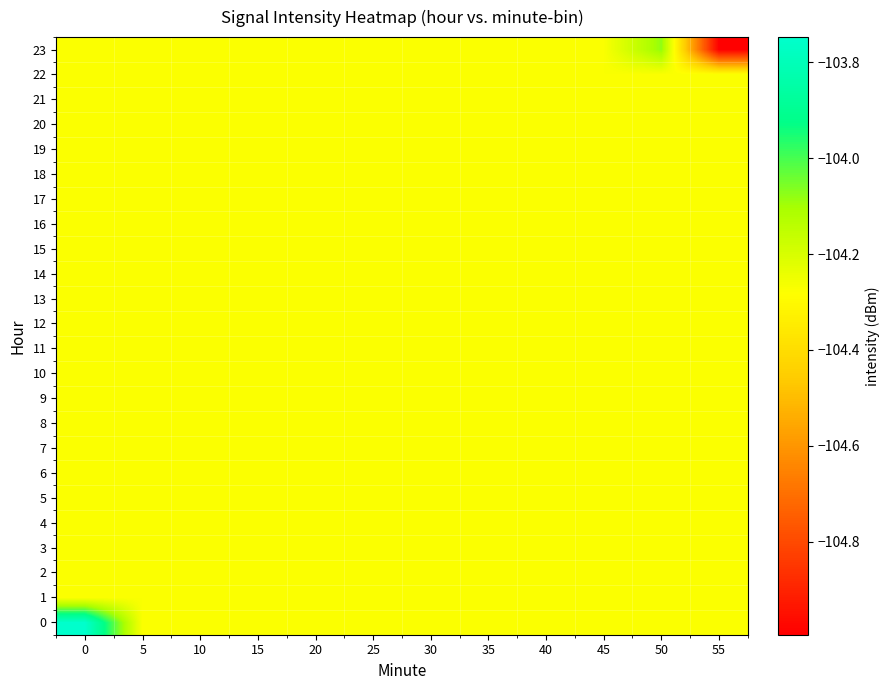

Reading left to right, list all the values displayed in this chart.

0: 0=-103.7	5=-104.3	10=-104.3	15=-104.3	20=-104.3	25=-104.3	30=-104.3	35=-104.3	40=-104.3	45=-104.3	50=-104.3	55=-104.3
1: 0=-104.3	5=-104.3	10=-104.3	15=-104.3	20=-104.3	25=-104.3	30=-104.3	35=-104.3	40=-104.3	45=-104.3	50=-104.3	55=-104.3
2: 0=-104.3	5=-104.3	10=-104.3	15=-104.3	20=-104.3	25=-104.3	30=-104.3	35=-104.3	40=-104.3	45=-104.3	50=-104.3	55=-104.3
3: 0=-104.3	5=-104.3	10=-104.3	15=-104.3	20=-104.3	25=-104.3	30=-104.3	35=-104.3	40=-104.3	45=-104.3	50=-104.3	55=-104.3
4: 0=-104.3	5=-104.3	10=-104.3	15=-104.3	20=-104.3	25=-104.3	30=-104.3	35=-104.3	40=-104.3	45=-104.3	50=-104.3	55=-104.3
5: 0=-104.3	5=-104.3	10=-104.3	15=-104.3	20=-104.3	25=-104.3	30=-104.3	35=-104.3	40=-104.3	45=-104.3	50=-104.3	55=-104.3
6: 0=-104.3	5=-104.3	10=-104.3	15=-104.3	20=-104.3	25=-104.3	30=-104.3	35=-104.3	40=-104.3	45=-104.3	50=-104.3	55=-104.3
7: 0=-104.3	5=-104.3	10=-104.3	15=-104.3	20=-104.3	25=-104.3	30=-104.3	35=-104.3	40=-104.3	45=-104.3	50=-104.3	55=-104.3
8: 0=-104.3	5=-104.3	10=-104.3	15=-104.3	20=-104.3	25=-104.3	30=-104.3	35=-104.3	40=-104.3	45=-104.3	50=-104.3	55=-104.3
9: 0=-104.3	5=-104.3	10=-104.3	15=-104.3	20=-104.3	25=-104.3	30=-104.3	35=-104.3	40=-104.3	45=-104.3	50=-104.3	55=-104.3
10: 0=-104.3	5=-104.3	10=-104.3	15=-104.3	20=-104.3	25=-104.3	30=-104.3	35=-104.3	40=-104.3	45=-104.3	50=-104.3	55=-104.3
11: 0=-104.3	5=-104.3	10=-104.3	15=-104.3	20=-104.3	25=-104.3	30=-104.3	35=-104.3	40=-104.3	45=-104.3	50=-104.3	55=-104.3
12: 0=-104.3	5=-104.3	10=-104.3	15=-104.3	20=-104.3	25=-104.3	30=-104.3	35=-104.3	40=-104.3	45=-104.3	50=-104.3	55=-104.3
13: 0=-104.3	5=-104.3	10=-104.3	15=-104.3	20=-104.3	25=-104.3	30=-104.3	35=-104.3	40=-104.3	45=-104.3	50=-104.3	55=-104.3
14: 0=-104.3	5=-104.3	10=-104.3	15=-104.3	20=-104.3	25=-104.3	30=-104.3	35=-104.3	40=-104.3	45=-104.3	50=-104.3	55=-104.3
15: 0=-104.3	5=-104.3	10=-104.3	15=-104.3	20=-104.3	25=-104.3	30=-104.3	35=-104.3	40=-104.3	45=-104.3	50=-104.3	55=-104.3
16: 0=-104.3	5=-104.3	10=-104.3	15=-104.3	20=-104.3	25=-104.3	30=-104.3	35=-104.3	40=-104.3	45=-104.3	50=-104.3	55=-104.3
17: 0=-104.3	5=-104.3	10=-104.3	15=-104.3	20=-104.3	25=-104.3	30=-104.3	35=-104.3	40=-104.3	45=-104.3	50=-104.3	55=-104.3
18: 0=-104.3	5=-104.3	10=-104.3	15=-104.3	20=-104.3	25=-104.3	30=-104.3	35=-104.3	40=-104.3	45=-104.3	50=-104.3	55=-104.3
19: 0=-104.3	5=-104.3	10=-104.3	15=-104.3	20=-104.3	25=-104.3	30=-104.3	35=-104.3	40=-104.3	45=-104.3	50=-104.3	55=-104.3
20: 0=-104.3	5=-104.3	10=-104.3	15=-104.3	20=-104.3	25=-104.3	30=-104.3	35=-104.3	40=-104.3	45=-104.3	50=-104.3	55=-104.3
21: 0=-104.3	5=-104.3	10=-104.3	15=-104.3	20=-104.3	25=-104.3	30=-104.3	35=-104.3	40=-104.3	45=-104.3	50=-104.3	55=-104.3
22: 0=-104.3	5=-104.3	10=-104.3	15=-104.3	20=-104.3	25=-104.3	30=-104.3	35=-104.3	40=-104.3	45=-104.3	50=-104.3	55=-104.3
23: 0=-104.3	5=-104.3	10=-104.3	15=-104.3	20=-104.3	25=-104.3	30=-104.3	35=-104.3	40=-104.3	45=-104.3	50=-104.1	55=-105.0